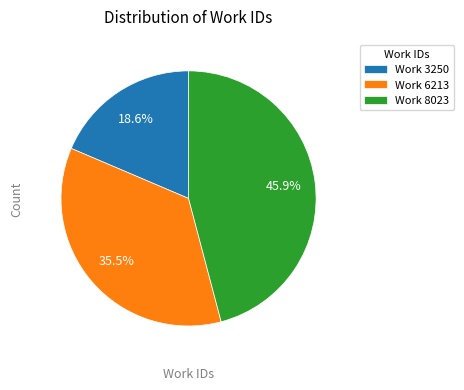

What is the largest slice in the pie chart?

Work 8023